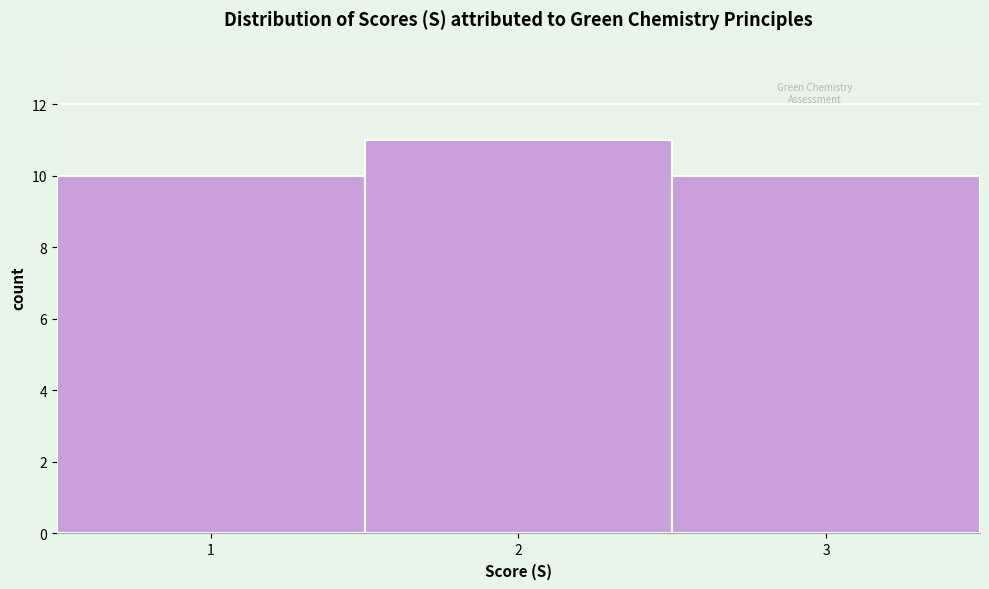

Reading left to right, transcribe this chart: for each bar, give the range it covers on the x-axis and its height. The values are not printed on the chart, so give them approximately, as read against the axis.

0.5 to 1.5: 10
1.5 to 2.5: 11
2.5 to 3.5: 10